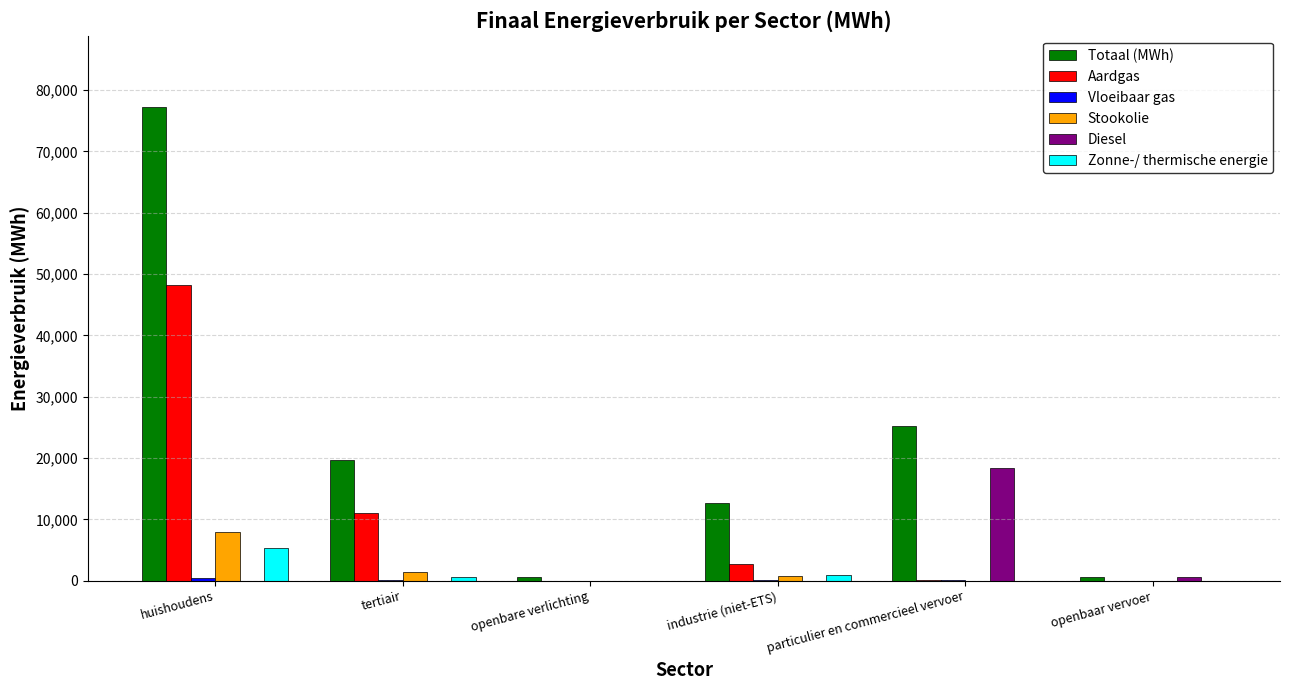

At which label is Aardgas closest to 24098?

tertiair